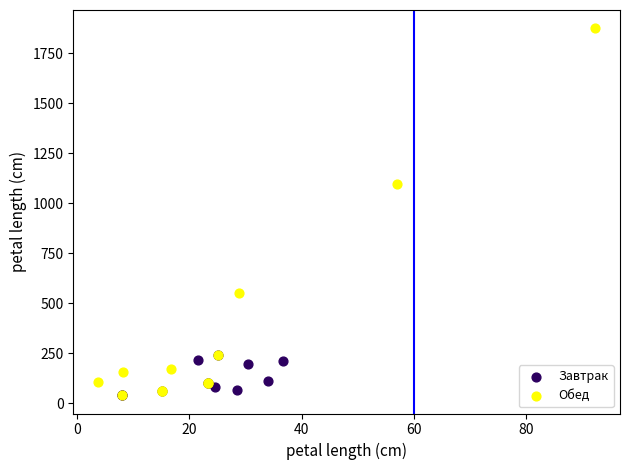

What are all the series names shown in the legend?

Завтрак, Обед